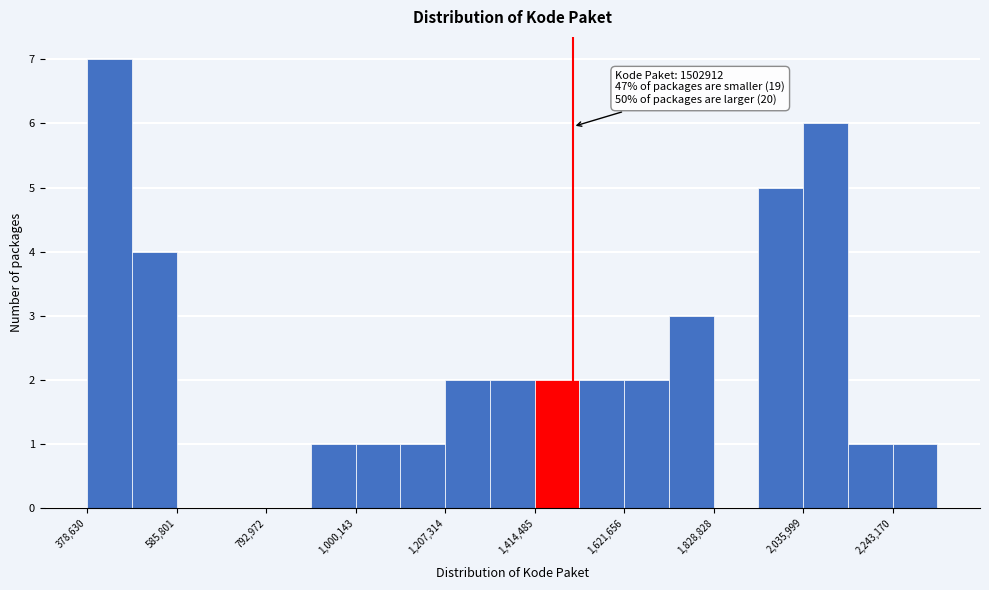

Read against the x-axis, roughly where is the centre of the tallest bar?

450000